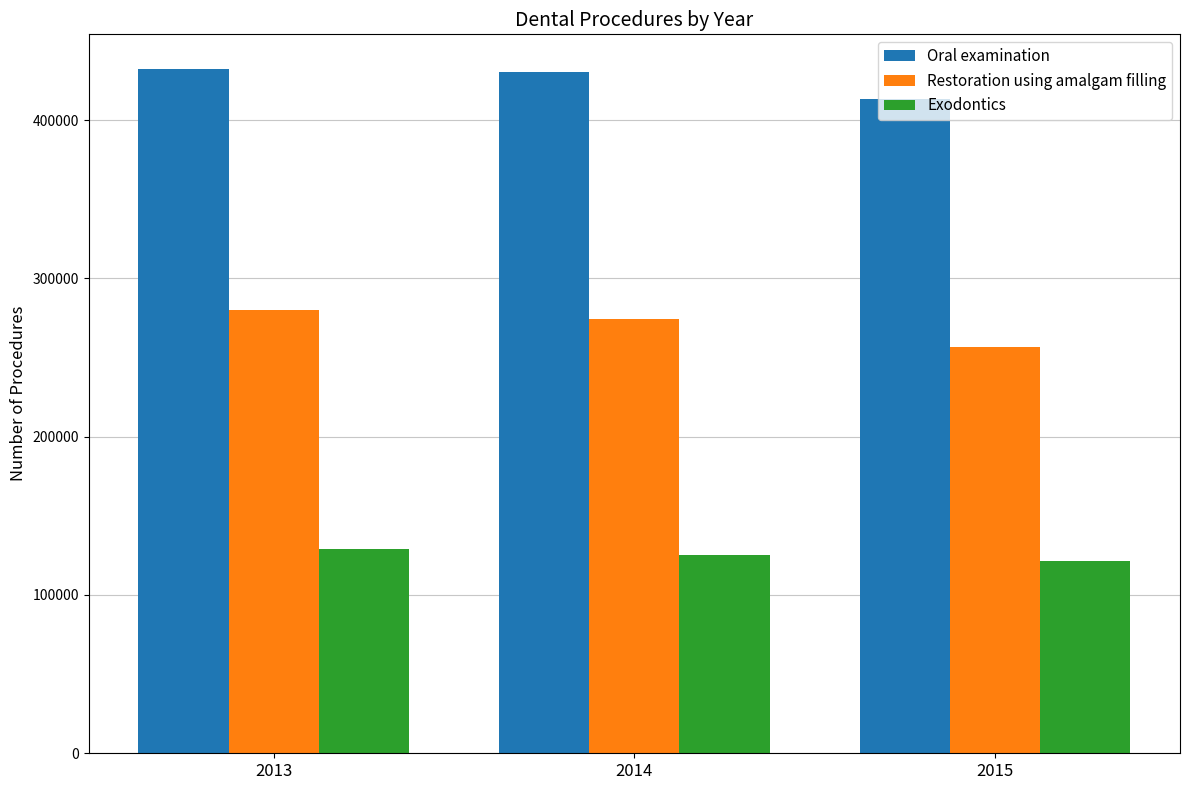

What is the difference between the Oral examination values at 2013 and 2014?

2102